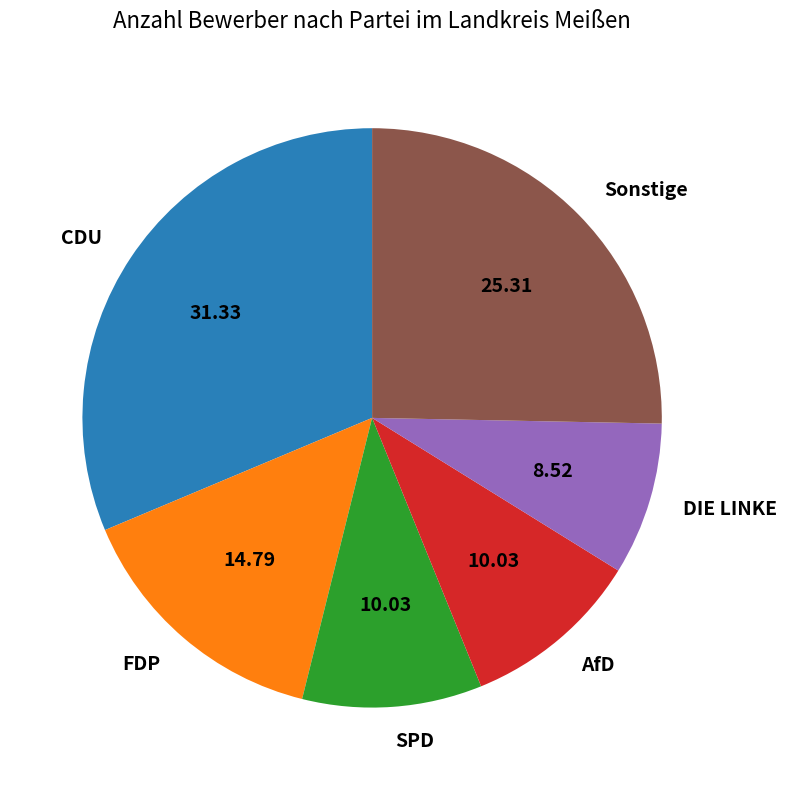

True or false: FDP accounts for 15% of the total.

True